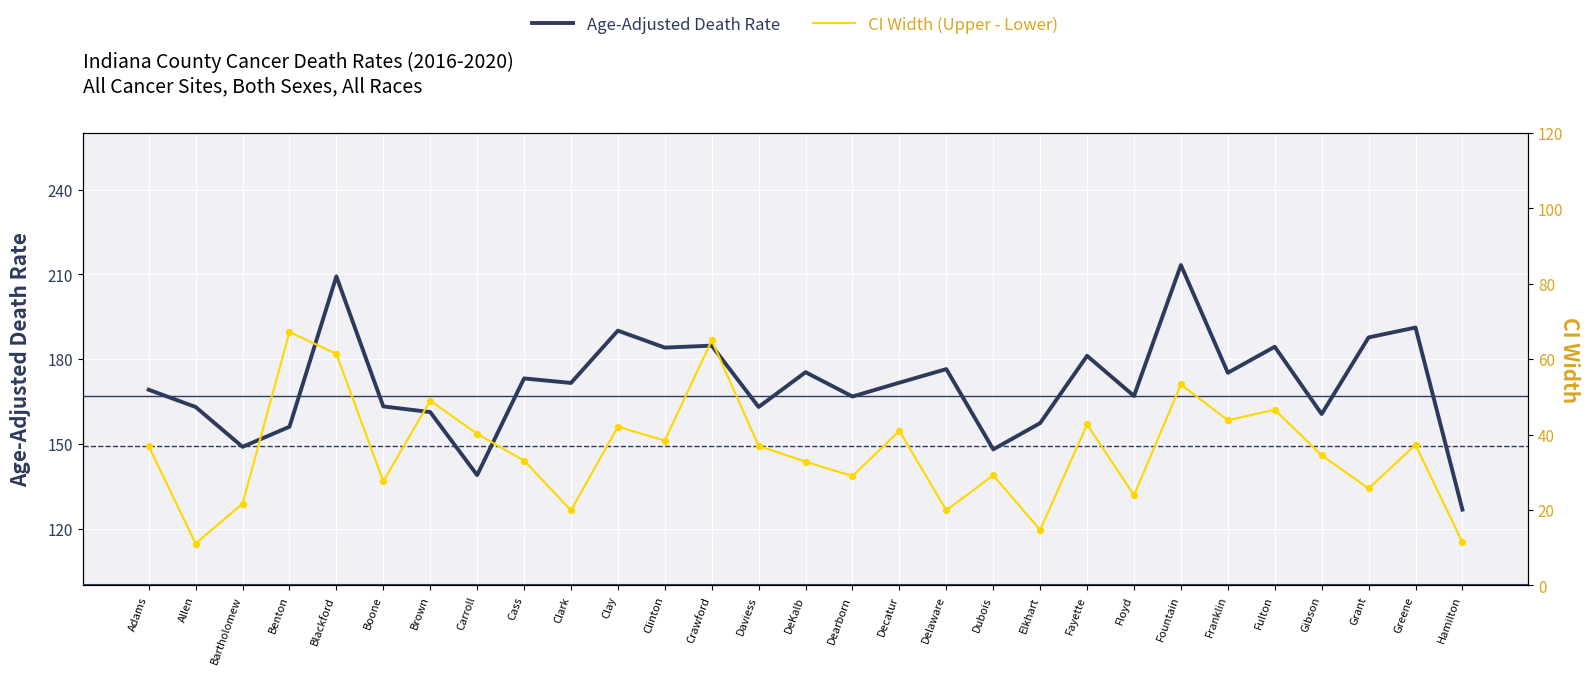

What are all the series names shown in the legend?

Age-Adjusted Death Rate, CI Width (Upper - Lower)